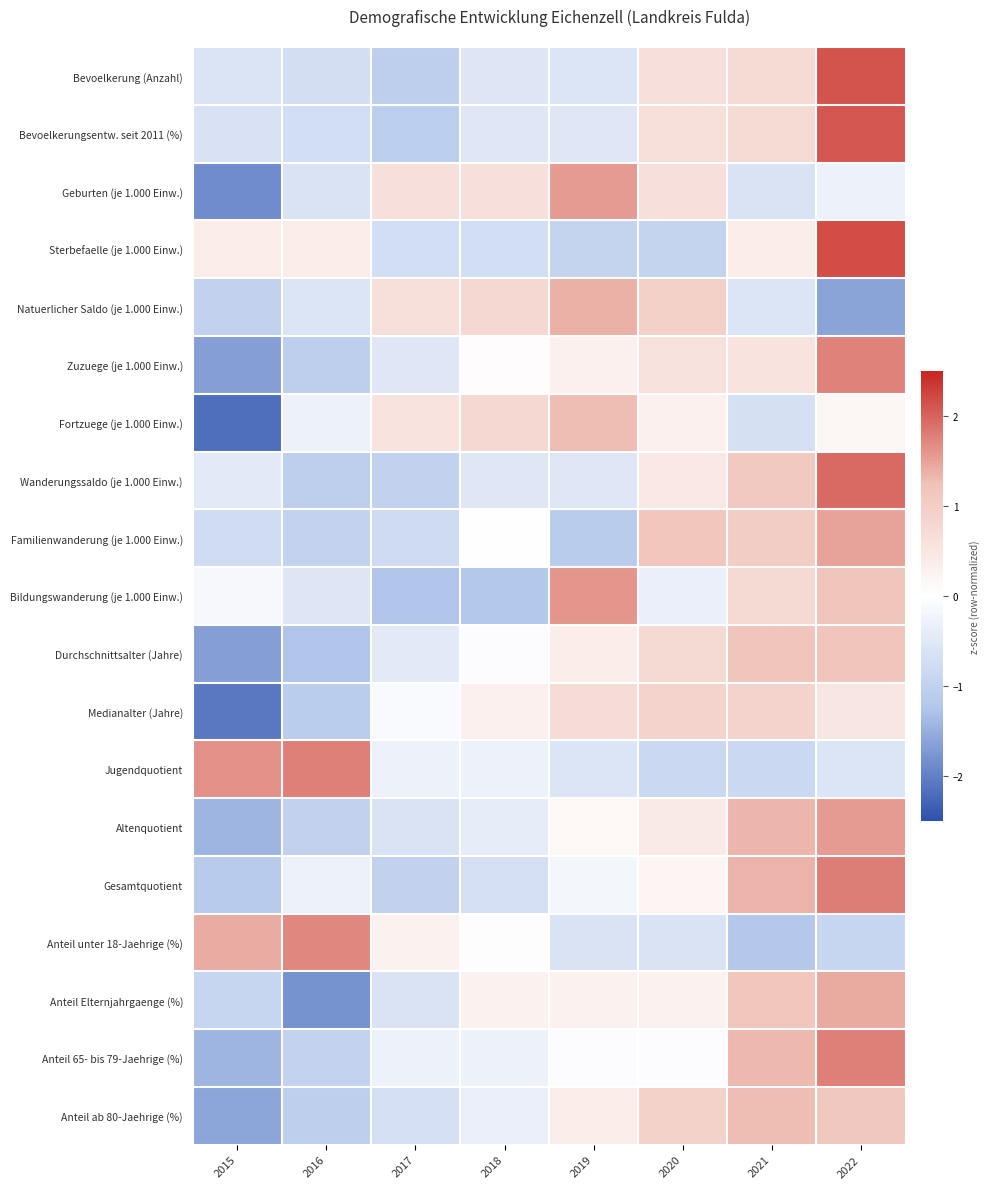

Reading left to right, transcribe all the data shown in this chart.

Bevoelkerung (Anzahl): 2015=-0.6	2016=-0.7	2017=-1.1	2018=-0.5	2019=-0.6	2020=0.6	2021=0.7	2022=2.1
Bevoelkerungsentw. seit 2011 (%): 2015=-0.6	2016=-0.7	2017=-1.1	2018=-0.5	2019=-0.5	2020=0.6	2021=0.7	2022=2.1
Geburten (je 1.000 Einw.): 2015=-1.9	2016=-0.6	2017=0.6	2018=0.6	2019=1.6	2020=0.6	2021=-0.6	2022=-0.3
Sterbefaelle (je 1.000 Einw.): 2015=0.4	2016=0.4	2017=-0.7	2018=-0.7	2019=-0.9	2020=-0.9	2021=0.4	2022=2.2
Natuerlicher Saldo (je 1.000 Einw.): 2015=-1.0	2016=-0.6	2017=0.6	2018=0.8	2019=1.4	2020=0.9	2021=-0.6	2022=-1.6
Zuzuege (je 1.000 Einw.): 2015=-1.7	2016=-1.1	2017=-0.5	2018=0.0	2019=0.3	2020=0.6	2021=0.6	2022=1.8
Fortzuege (je 1.000 Einw.): 2015=-2.2	2016=-0.3	2017=0.6	2018=0.8	2019=1.3	2020=0.3	2021=-0.7	2022=0.2
Wanderungssaldo (je 1.000 Einw.): 2015=-0.5	2016=-1.0	2017=-1.0	2018=-0.5	2019=-0.5	2020=0.5	2021=1.1	2022=1.9
Familienwanderung (je 1.000 Einw.): 2015=-0.8	2016=-1.0	2017=-0.8	2018=0.0	2019=-1.1	2020=1.1	2021=1.0	2022=1.5
Bildungswanderung (je 1.000 Einw.): 2015=-0.1	2016=-0.5	2017=-1.3	2018=-1.2	2019=1.6	2020=-0.3	2021=0.8	2022=1.2
Durchschnittsalter (Jahre): 2015=-1.7	2016=-1.3	2017=-0.5	2018=-0.1	2019=0.4	2020=0.8	2021=1.2	2022=1.2
Medianalter (Jahre): 2015=-2.1	2016=-1.1	2017=-0.1	2018=0.3	2019=0.7	2020=0.9	2021=0.9	2022=0.5
Jugendquotient: 2015=1.6	2016=1.8	2017=-0.3	2018=-0.3	2019=-0.6	2020=-0.8	2021=-0.8	2022=-0.6
Altenquotient: 2015=-1.4	2016=-1.0	2017=-0.6	2018=-0.4	2019=0.1	2020=0.4	2021=1.3	2022=1.6
Gesamtquotient: 2015=-1.1	2016=-0.3	2017=-1.0	2018=-0.7	2019=-0.2	2020=0.2	2021=1.4	2022=1.8
Anteil unter 18-Jaehrige (%): 2015=1.4	2016=1.7	2017=0.3	2018=-0.0	2019=-0.6	2020=-0.6	2021=-1.2	2022=-0.9
Anteil Elternjahrgaenge (%): 2015=-0.9	2016=-1.8	2017=-0.6	2018=0.3	2019=0.3	2020=0.3	2021=1.1	2022=1.4
Anteil 65- bis 79-Jaehrige (%): 2015=-1.4	2016=-1.0	2017=-0.3	2018=-0.3	2019=-0.1	2020=-0.1	2021=1.3	2022=1.8
Anteil ab 80-Jaehrige (%): 2015=-1.6	2016=-1.0	2017=-0.7	2018=-0.3	2019=0.4	2020=0.9	2021=1.3	2022=1.1